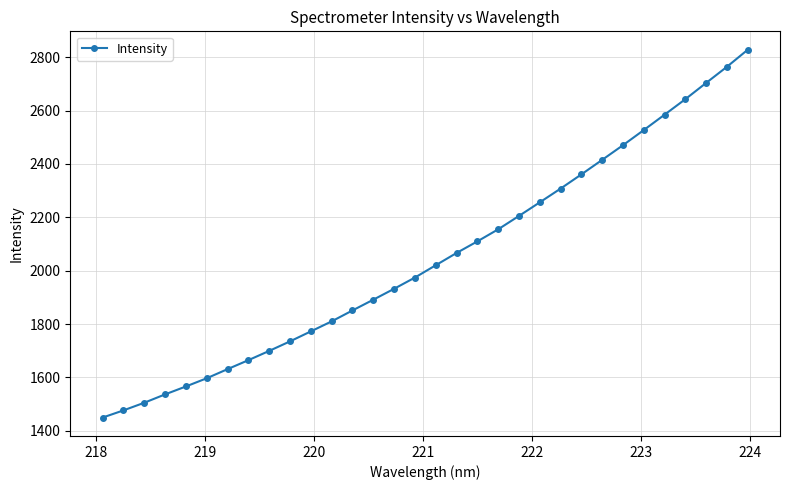

What is the minimum value shown in the chart?

1449.8